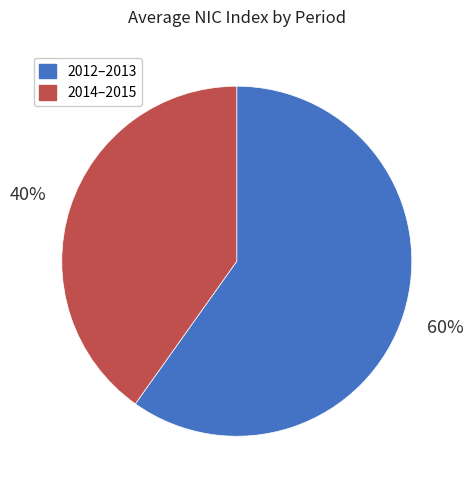

To the nearest percent, what is the difference between the largest and smallest slice percentages?

20%